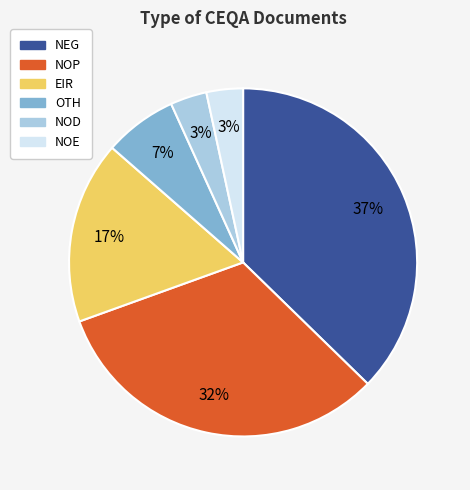

Approximately how many times larger is the value at OTH compared to NOP?

0.2